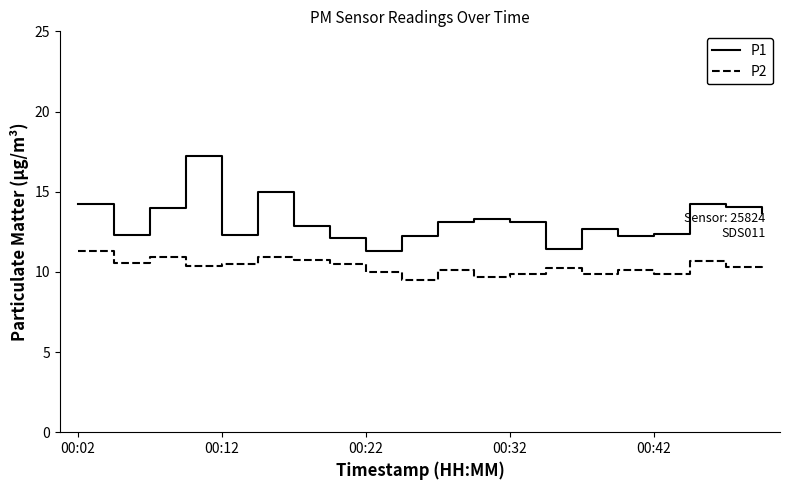

What is the difference between the maximum and second lowest values in the P1 series?

5.8